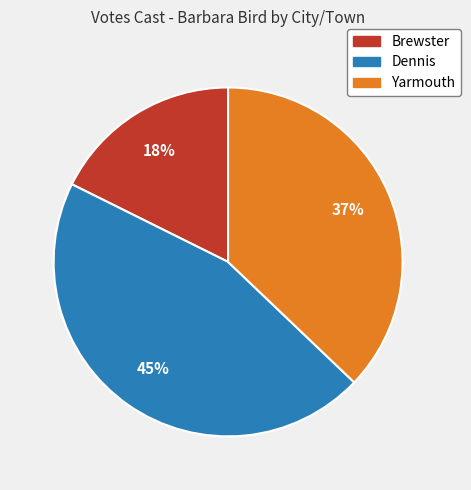

To the nearest percent, what is the average slice percentage?

33%